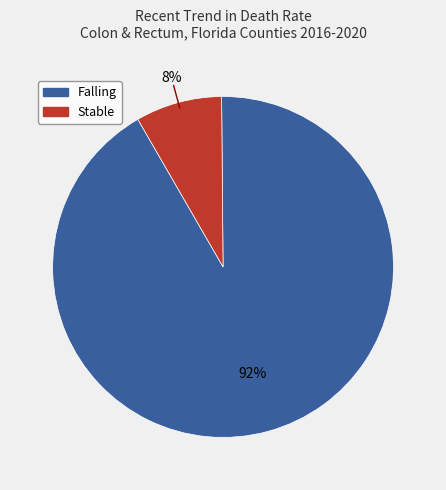

How many segments does this pie chart have?

2